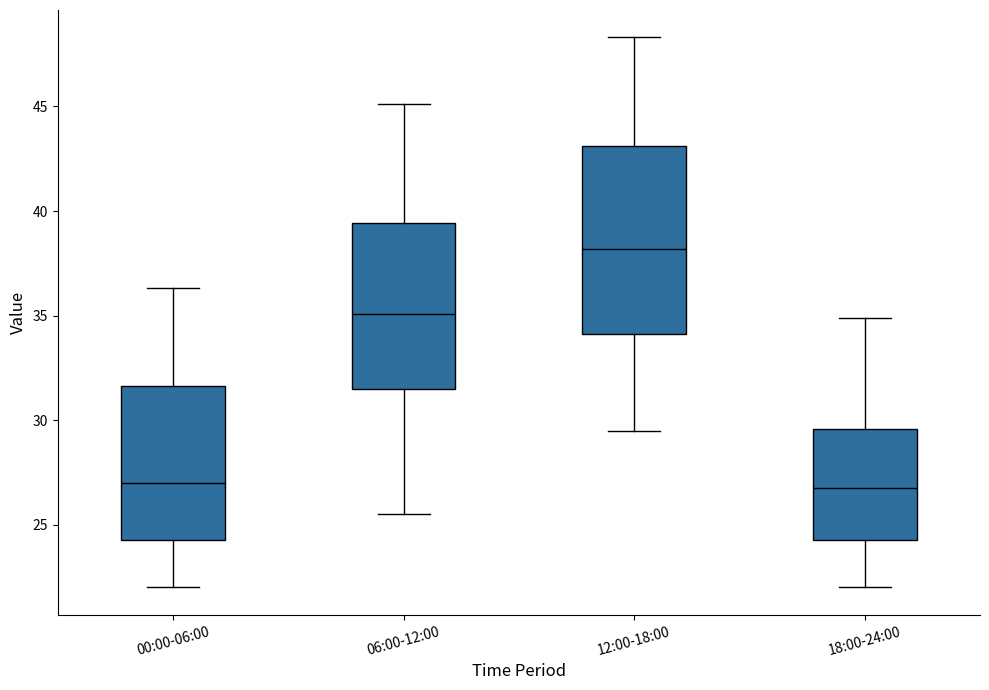

Where does the lower whisker of the box for 06:00-12:00 end on the y-axis? The values are not printed on the chart, so give them approximately, as read against the axis.

25.5